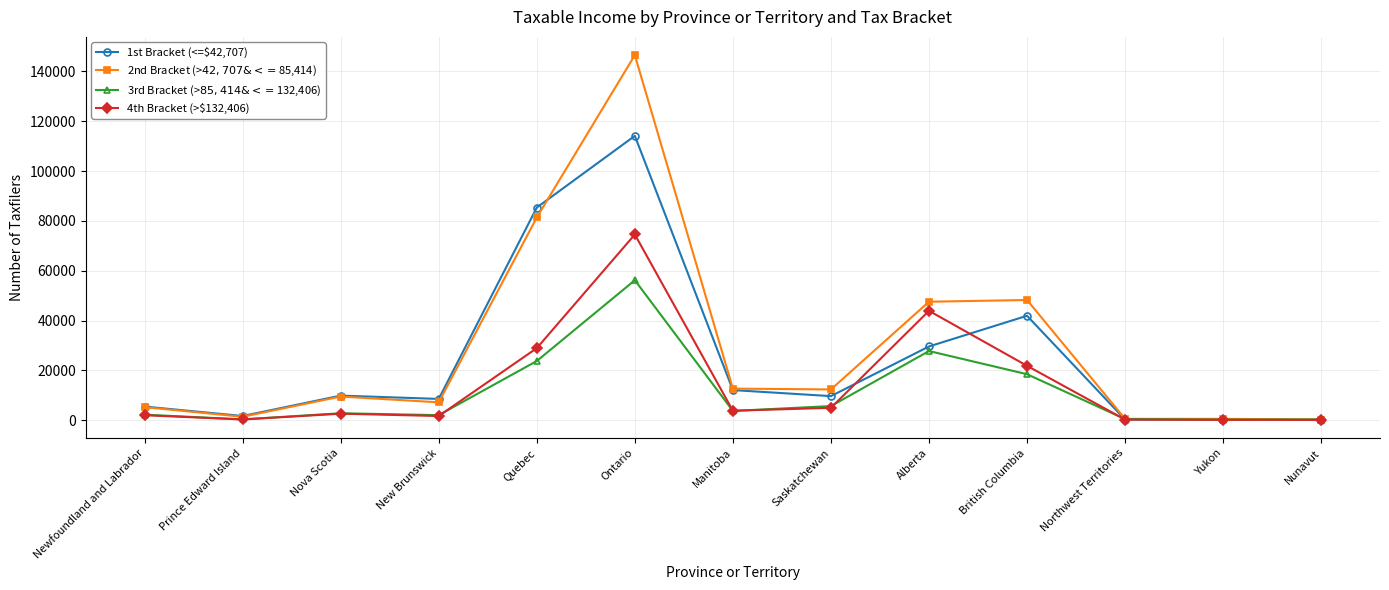

What is the value of the 1st Bracket (<=$42,707) point at the 1st from the left?

5455